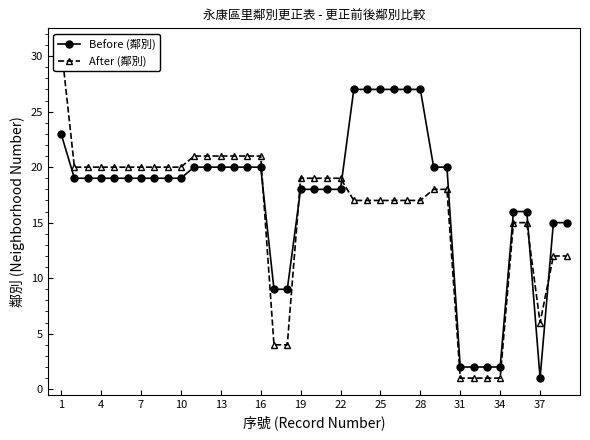

What is the lowest value of the After (鄰別) series?

1